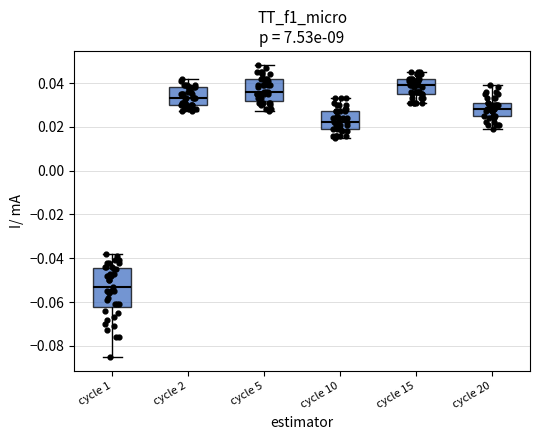

Reading left to right, read every box against the y-axis: the position of its median line, the range the box covers, and the ends of its whiskers. The values are not printed on the chart, so give them approximately, as read against the axis.

cycle 1: median -0.052, box -0.062 to -0.044, whiskers -0.084 to -0.038
cycle 2: median 0.034, box 0.030 to 0.038, whiskers 0.028 to 0.042
cycle 5: median 0.036, box 0.032 to 0.042, whiskers 0.028 to 0.048
cycle 10: median 0.022, box 0.020 to 0.028, whiskers 0.016 to 0.034
cycle 15: median 0.040, box 0.036 to 0.042, whiskers 0.032 to 0.046
cycle 20: median 0.028, box 0.026 to 0.032, whiskers 0.020 to 0.040